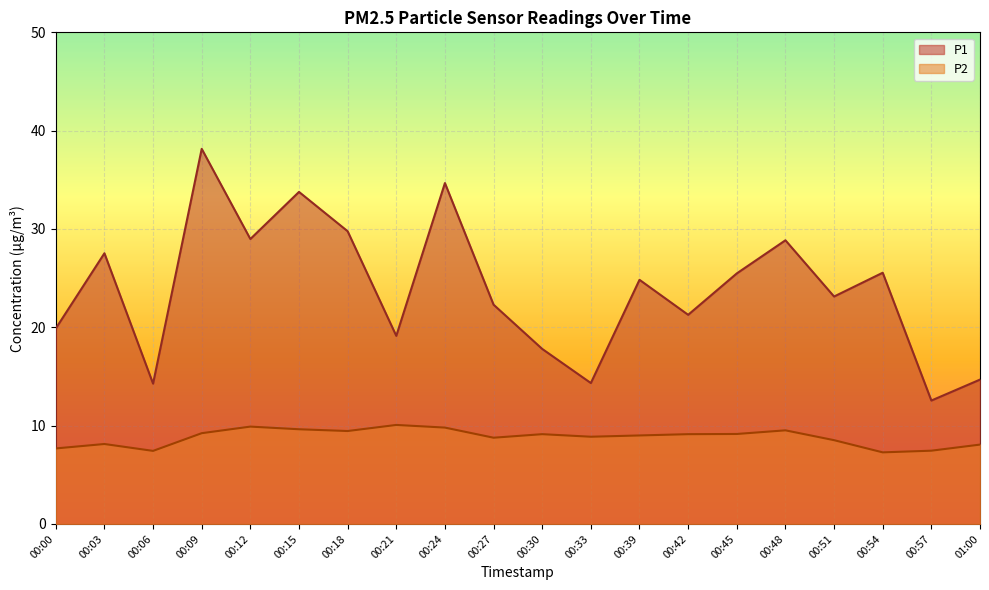

What is the difference between the maximum and second lowest values in the P2 series?

2.6